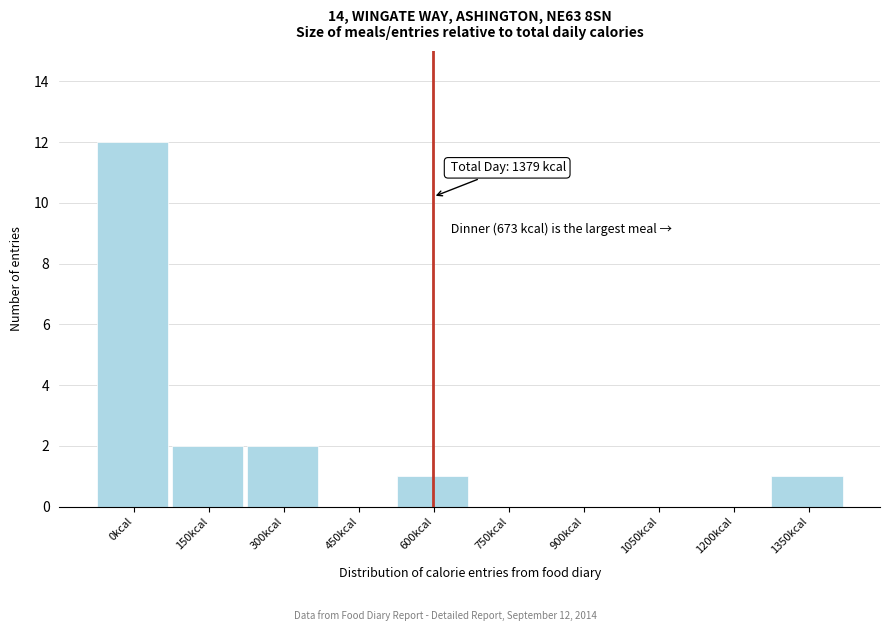

Reading right to left, extract all data points from this chart.

1350kcal=1	1200kcal=0	1050kcal=0	900kcal=0	750kcal=0	600kcal=1	450kcal=0	300kcal=2	150kcal=2	0kcal=12